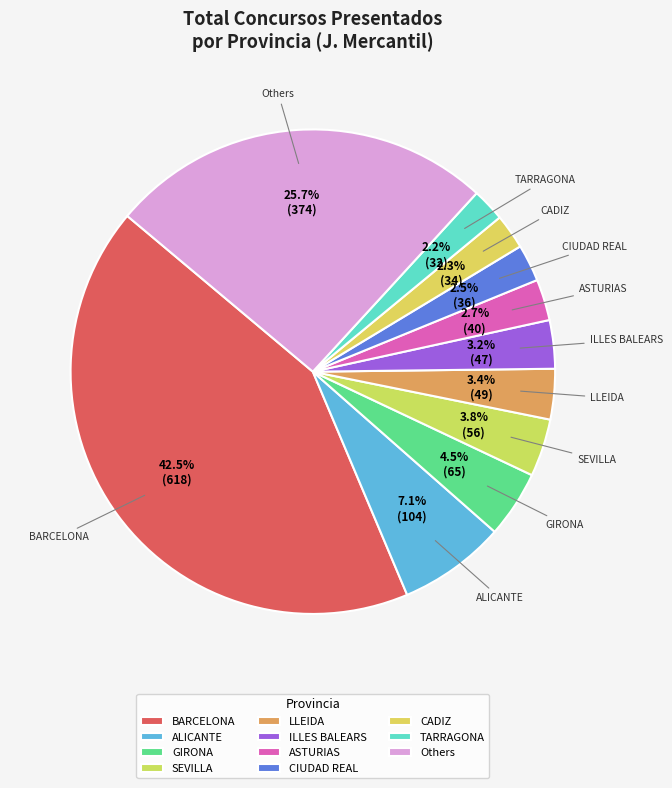

Combined, do SEVILLA and BARCELONA account for over 50%?

No